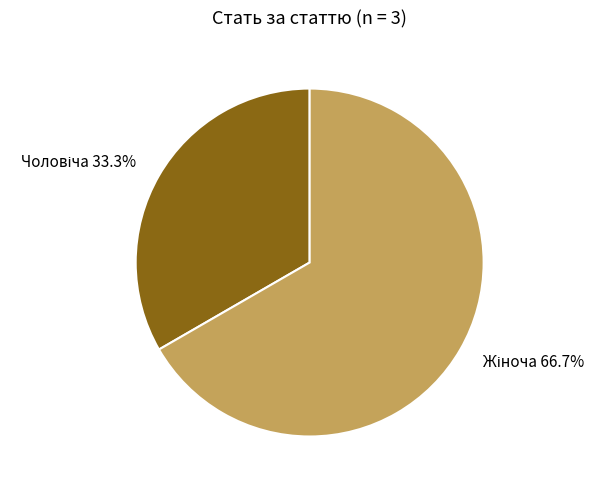

Count the number of slices in the pie.

2